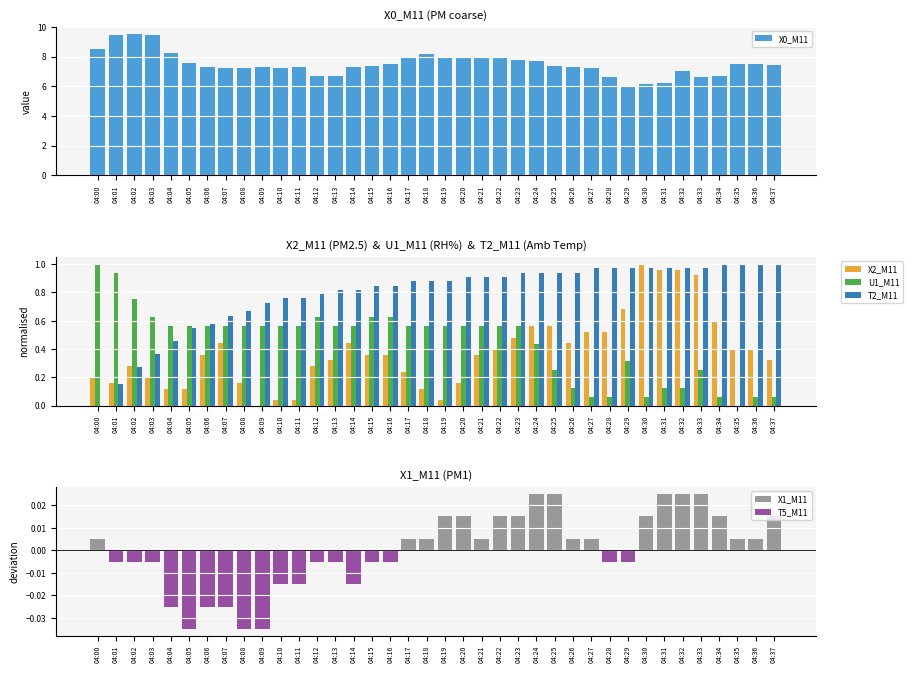

Which has a higher value, 04:20 or 04:07?

04:20